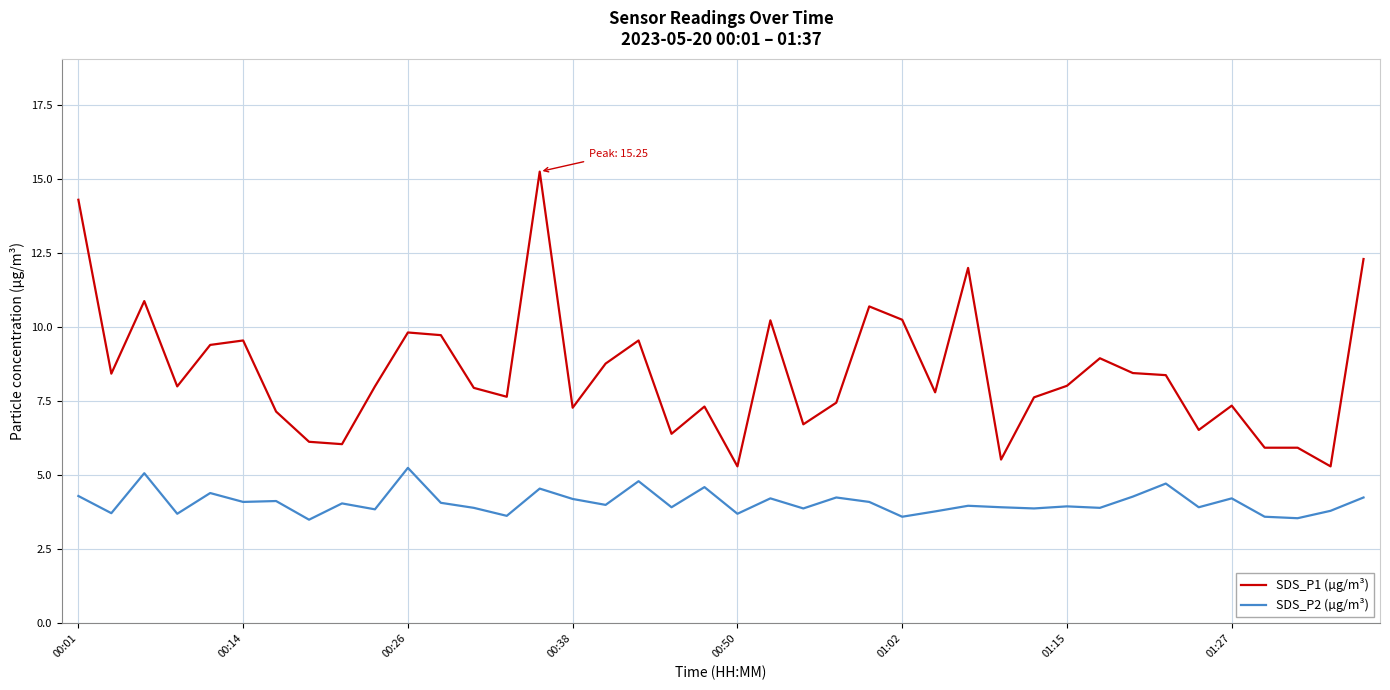

Which series has the largest range (max minus min)?

SDS_P1 (µg/m³)